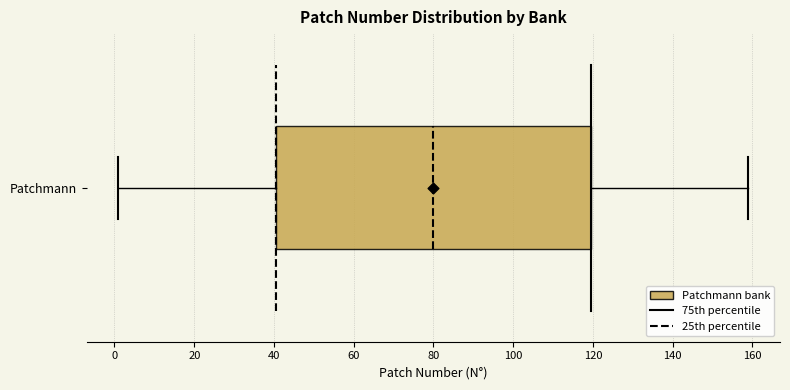

Read this box plot against the x-axis: the position of the median line, the range covered by the box, and the ends of both whiskers. The values are not printed on the chart, so give them approximately, as read against the axis.

median 80, box 40 to 120, whiskers 2 to 160